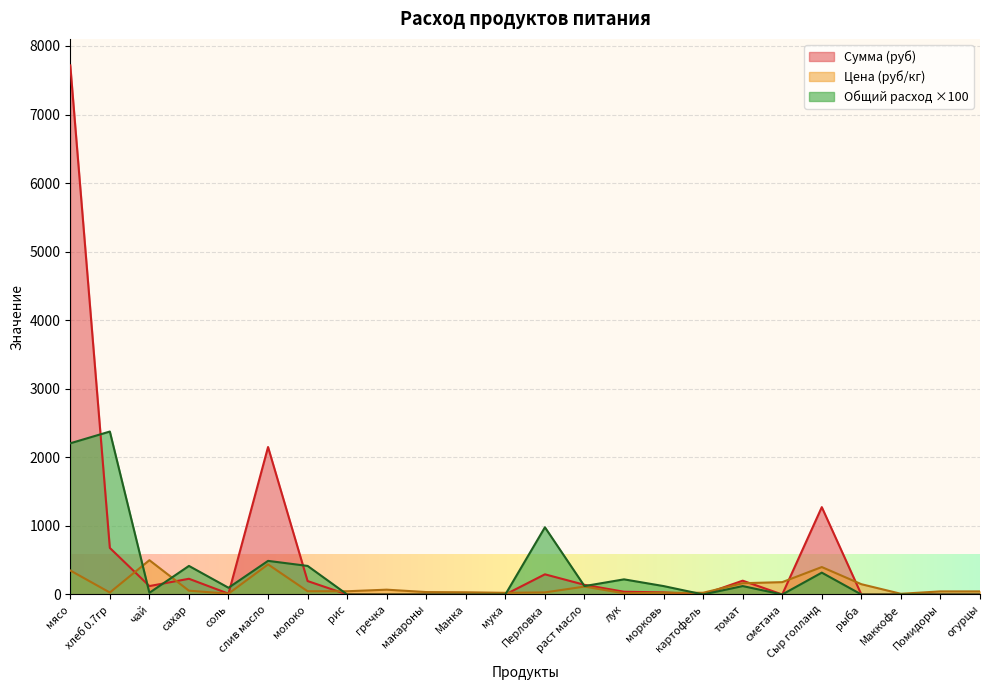

How many series are shown in this chart?

3